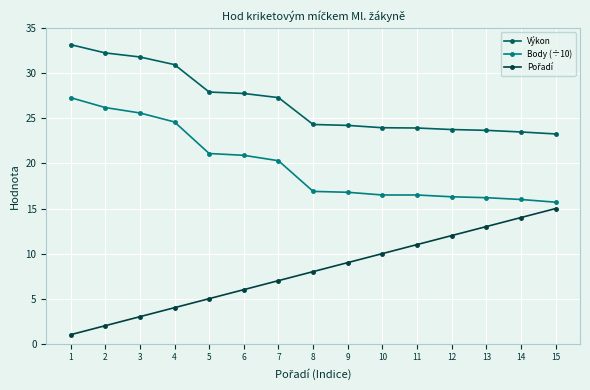

Which series has the largest total across all categories?

Výkon